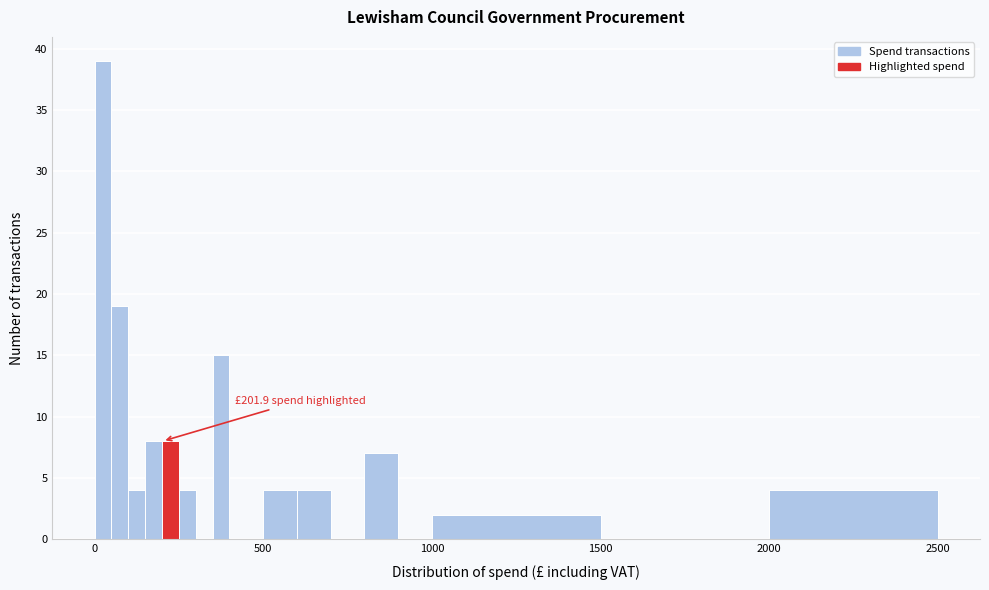

Around what value on the x-axis is the tallest bar? Give the approximate position of its centre, as read against the axis.

50